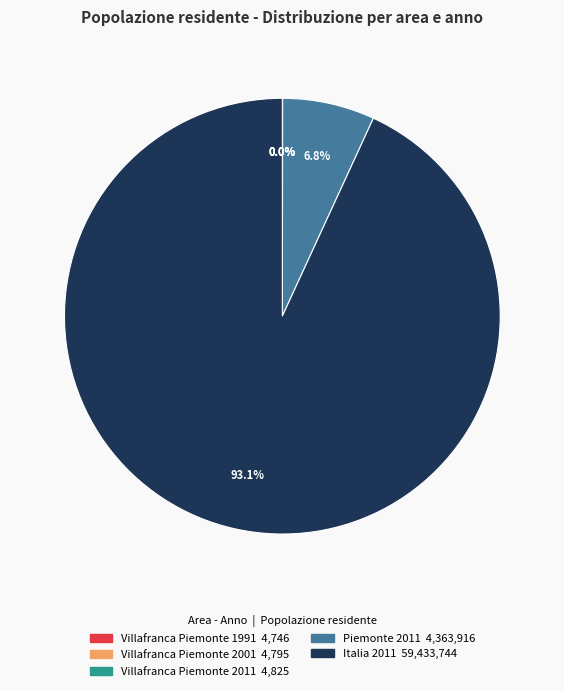

Which slice is the largest?

Italia 2011